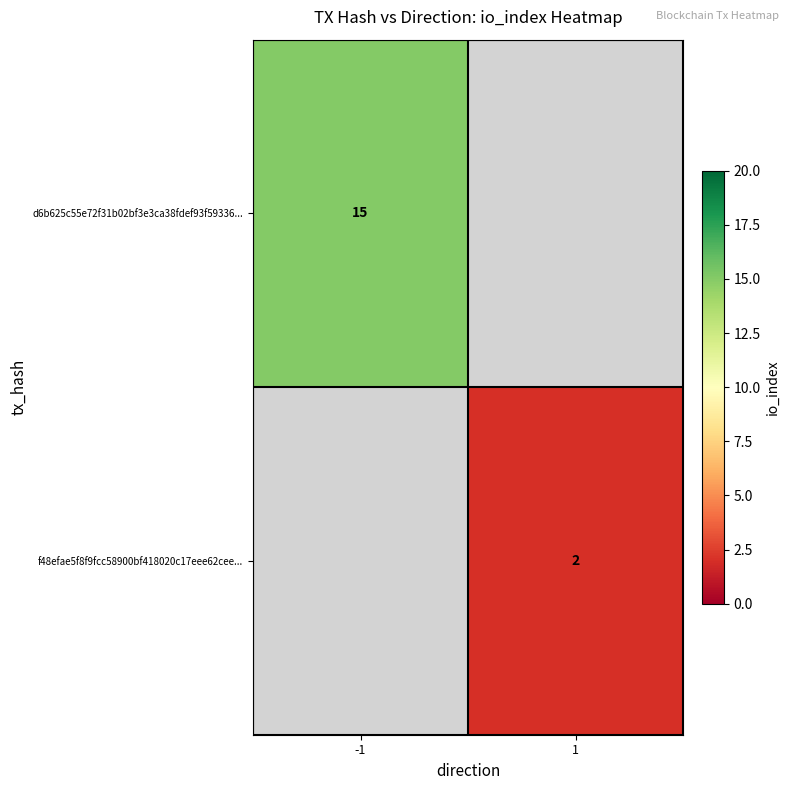

Is it true that f48efae5f8f9fcc58900bf418020c17eee62cee... equals 2 at 1?

True